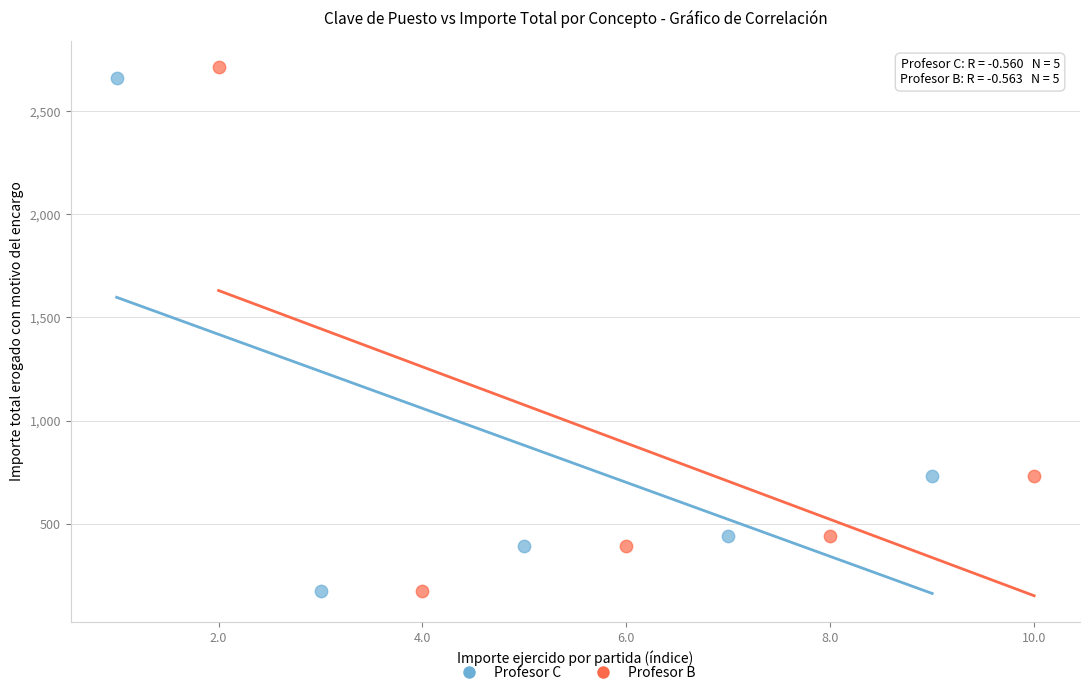

Which series has the largest Y range (max minus min)?

Profesor B